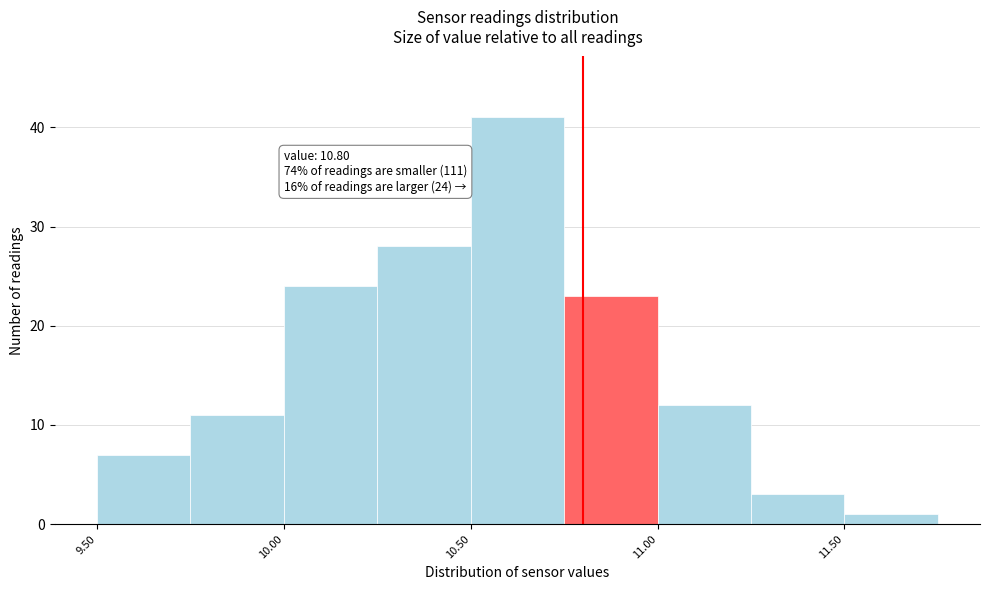

Which range on the x-axis has the tallest bar?

10.50 to 10.75